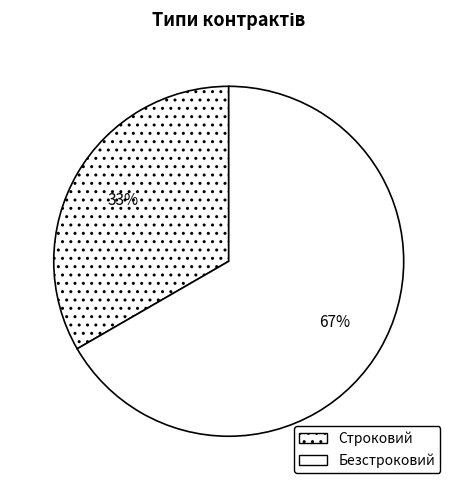

To the nearest percent, what percentage of the pie is Безстроковий?

67%